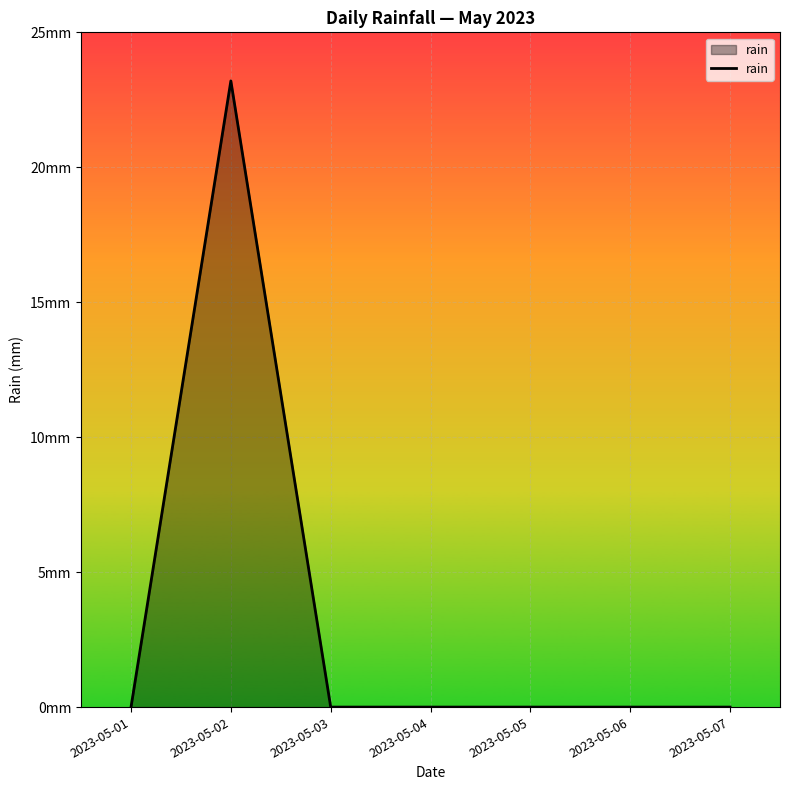

Which label corresponds to the largest value in the chart?

2023-05-02